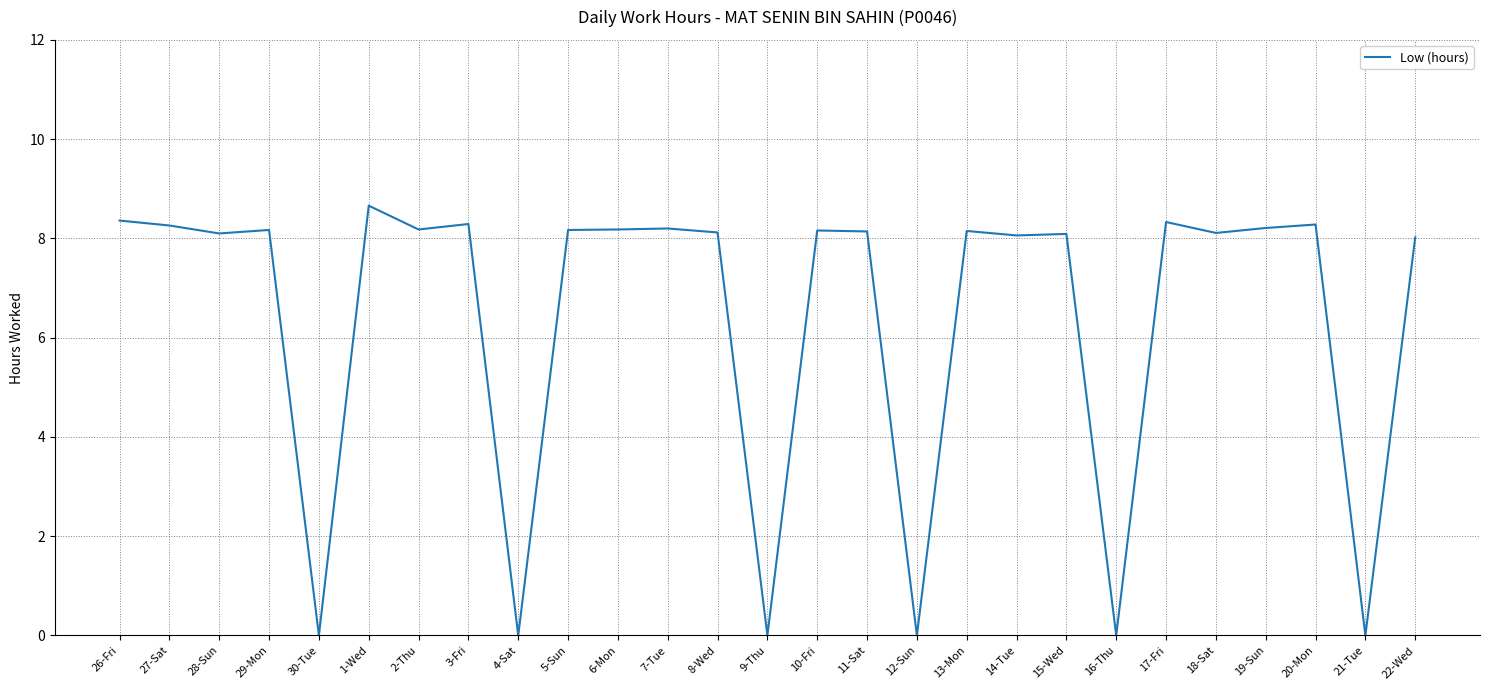

What position from the left is 2-Thu?

7